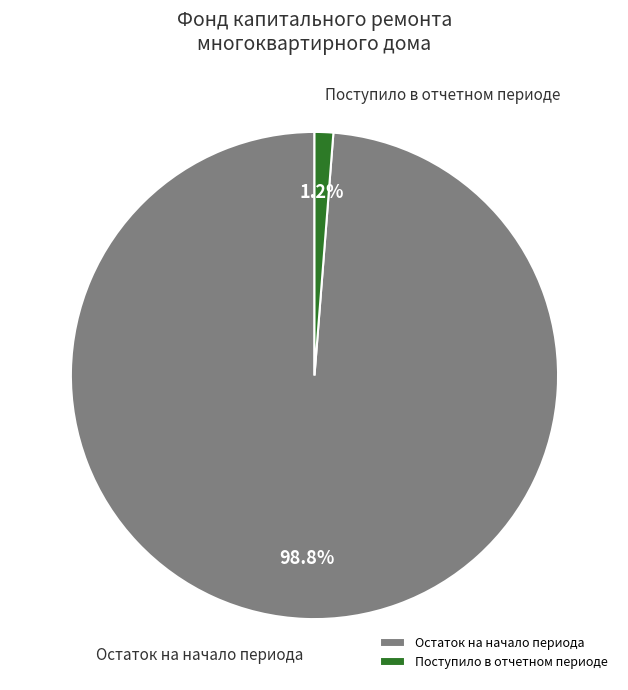

Does Остаток на начало периода account for over 50% of the chart?

Yes